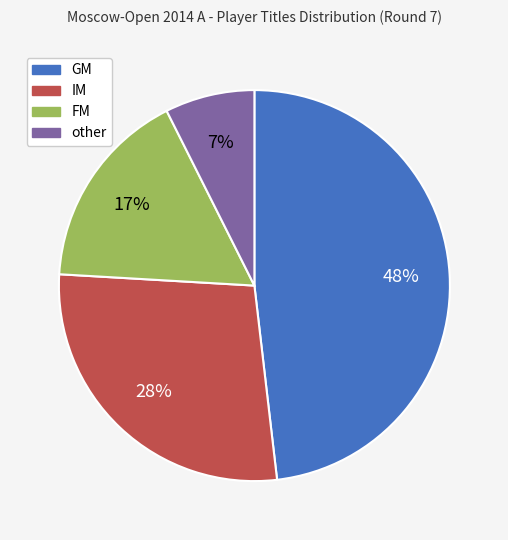

How many slices are in this pie chart?

4